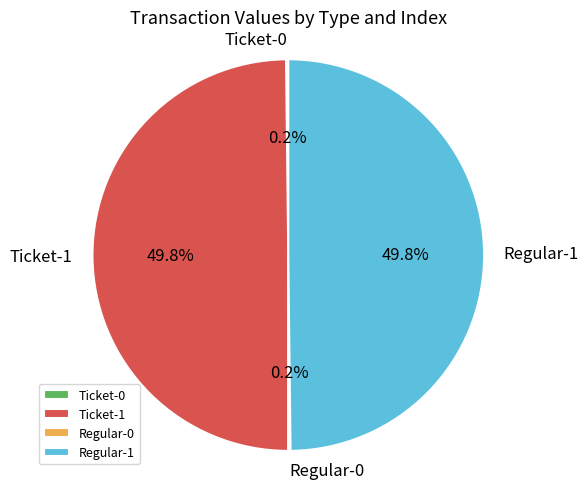

What is the ratio of the value at Regular-1 to the value at Ticket-1?

1.0